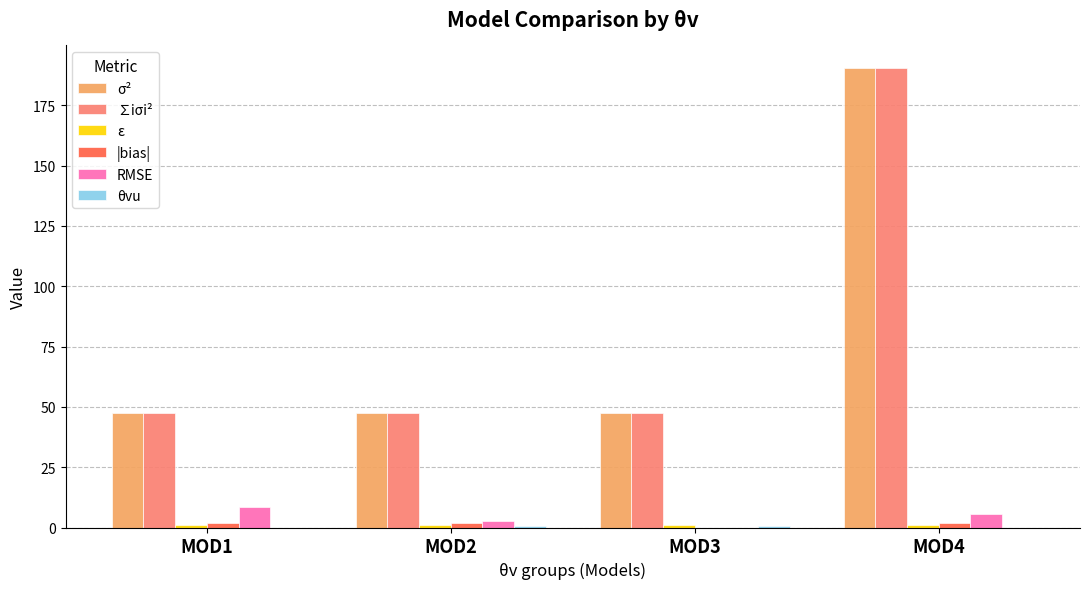

Does the chart contain stacked bars?

No